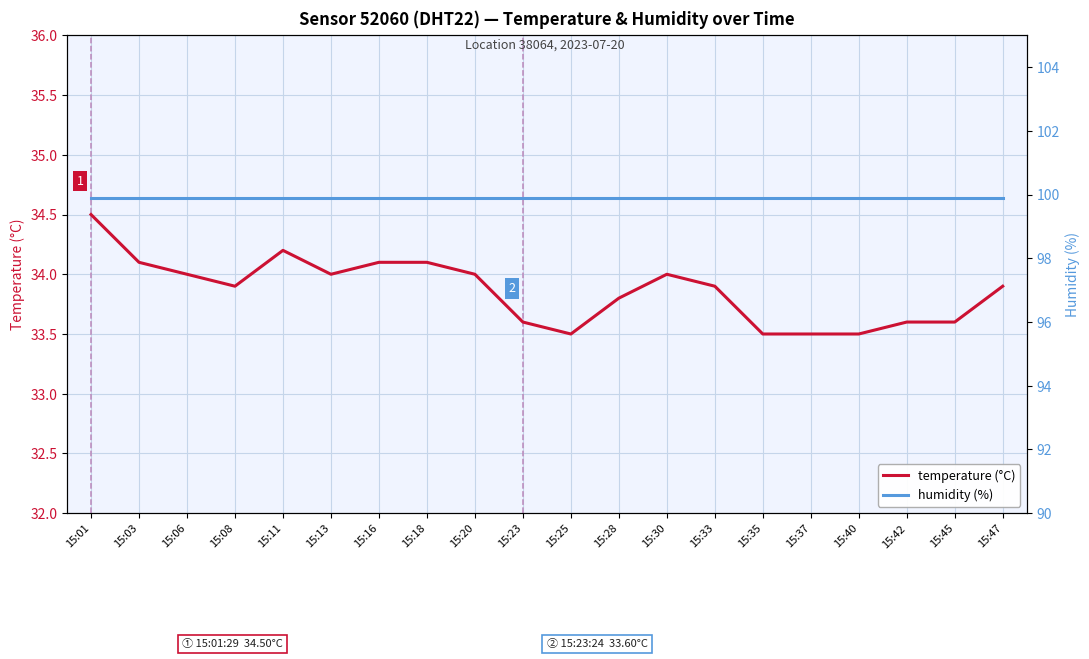

The value of humidity (%) at 15:45 is 99.9. True or false?

True